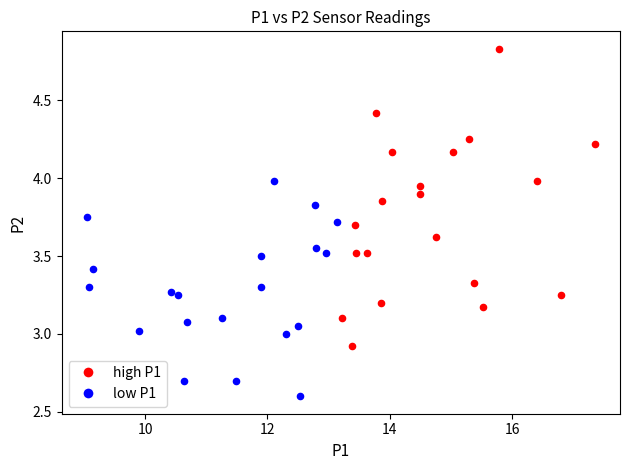

Which series reaches the minimum Y coordinate?

low P1